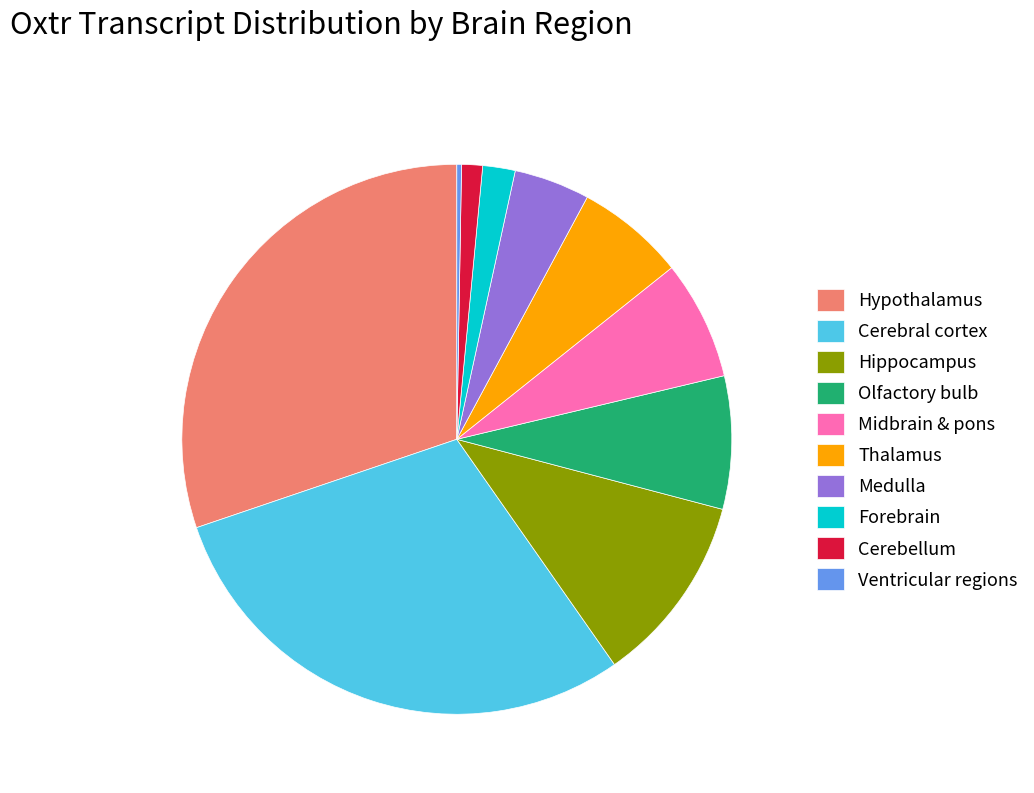

Which slice is the largest?

Hypothalamus